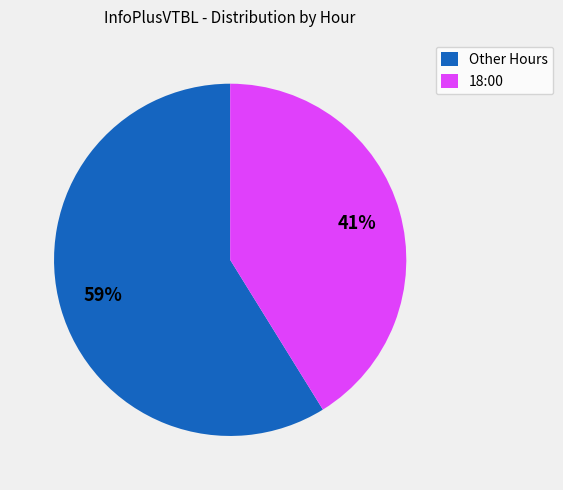

Which category has the smallest portion of the pie?

18:00